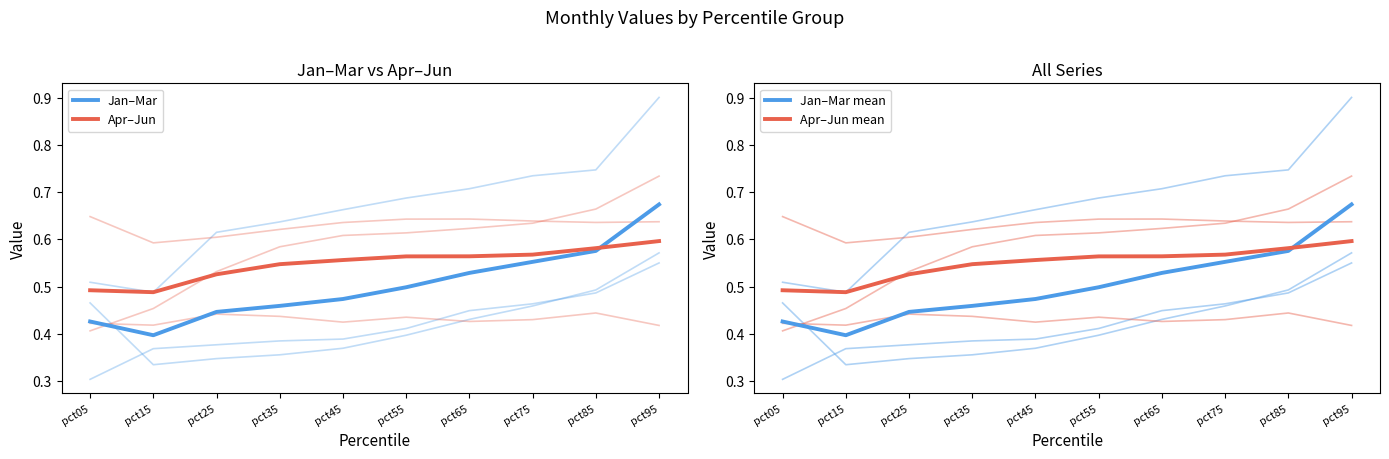

Which category has the highest value in the Jan–Mar mean series?

pct95